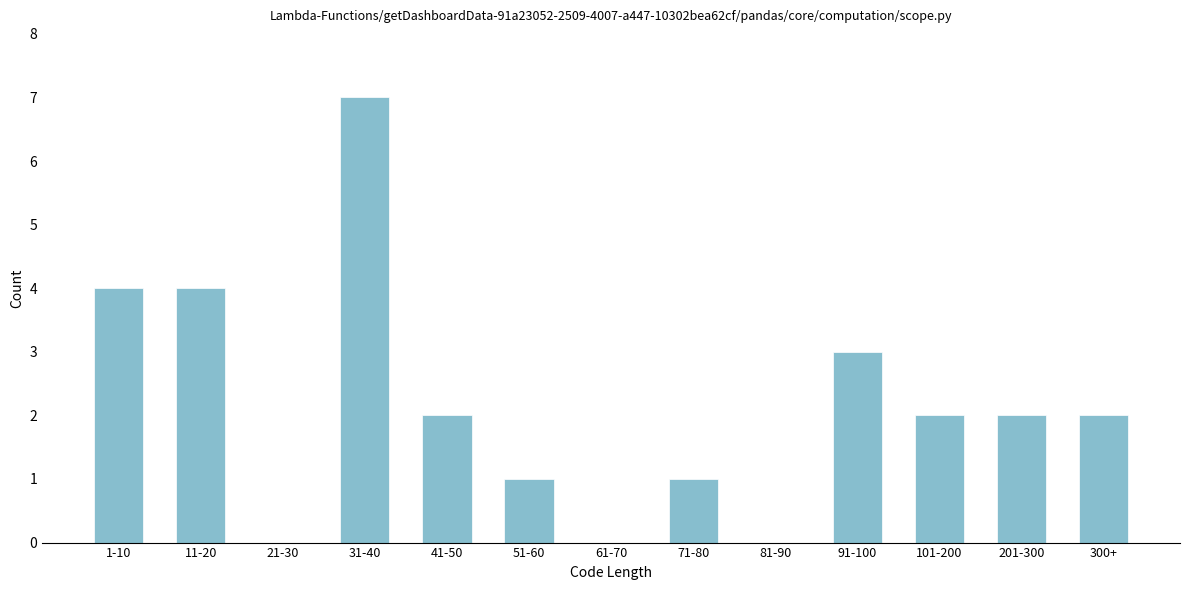

Reading left to right, what are all the values shown in this chart?

1-10=4	11-20=4	21-30=0	31-40=7	41-50=2	51-60=1	61-70=0	71-80=1	81-90=0	91-100=3	101-200=2	201-300=2	300+=2